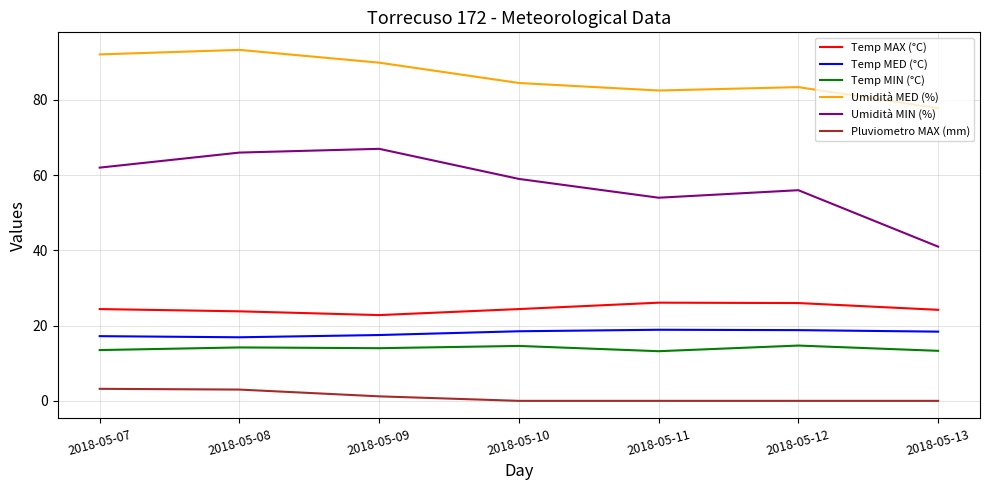

What is the average value of the Temp MAX (°C) series?

24.5